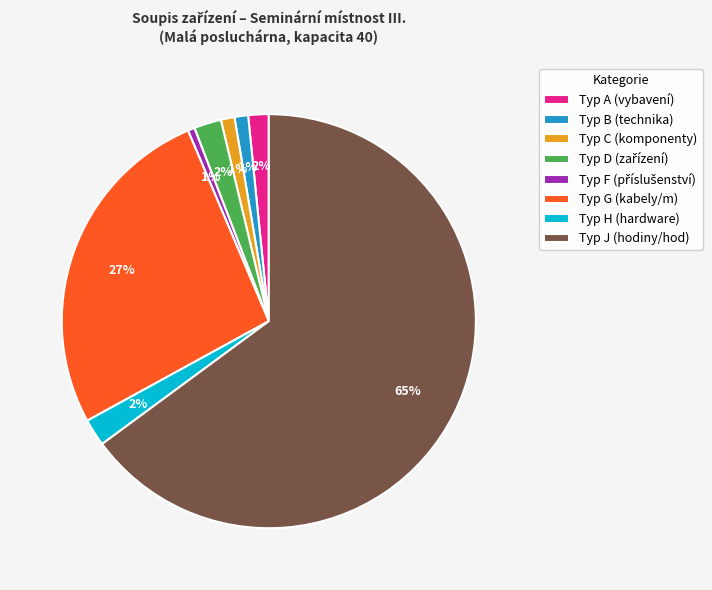

Is the sum of Typ B (technika) and Typ C (komponenty) greater than half?

No